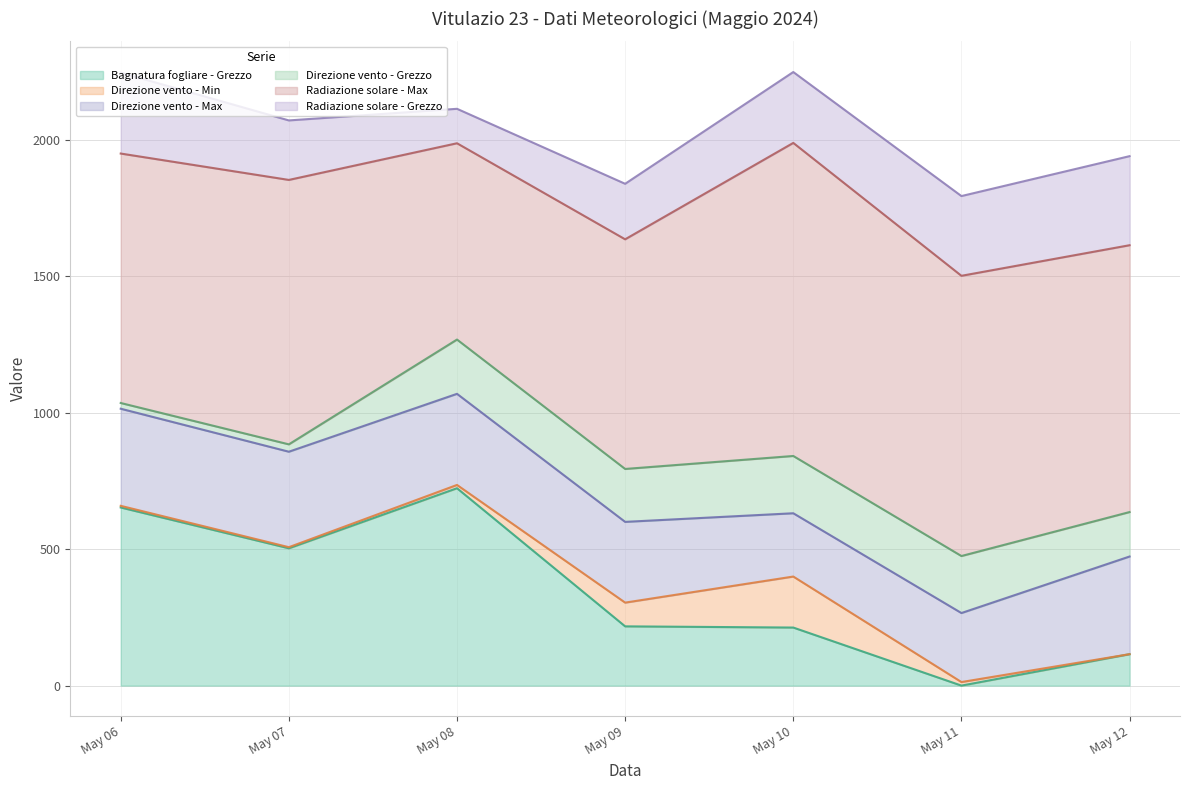

Which has a higher value, 2024-05-06 or 2024-05-08?

2024-05-08